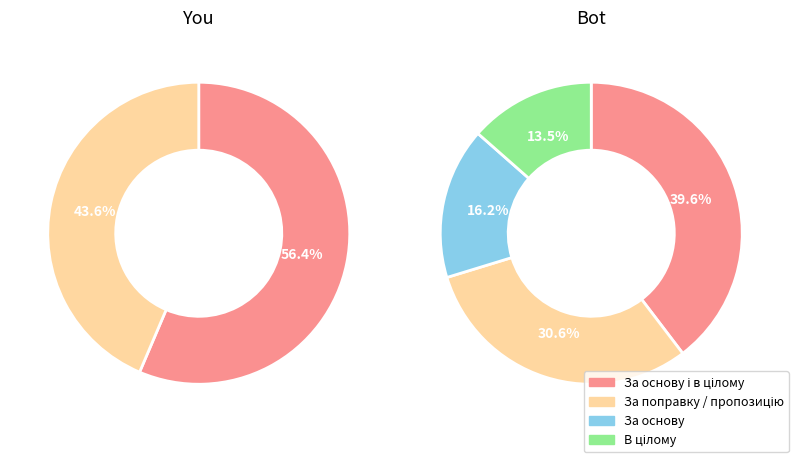

How many segments does this pie chart have?

4